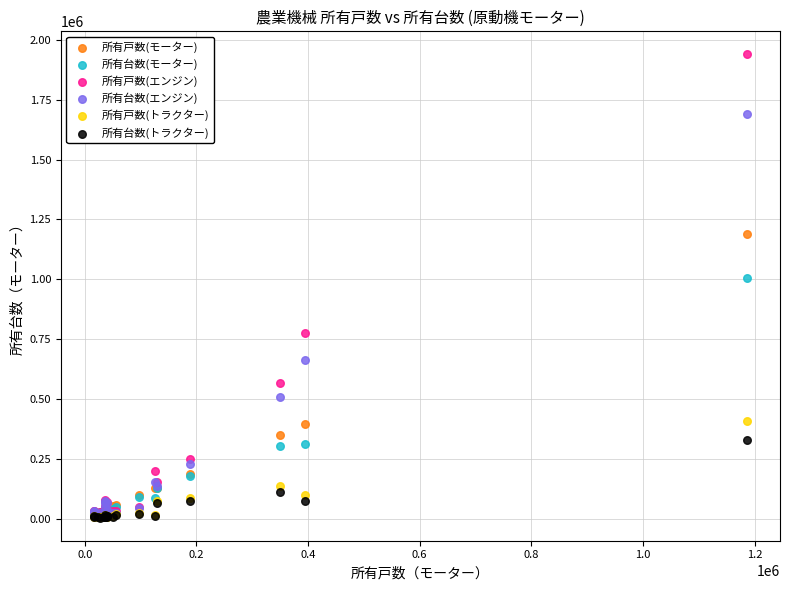

Which series reaches the maximum Y coordinate?

所有戸数(エンジン)